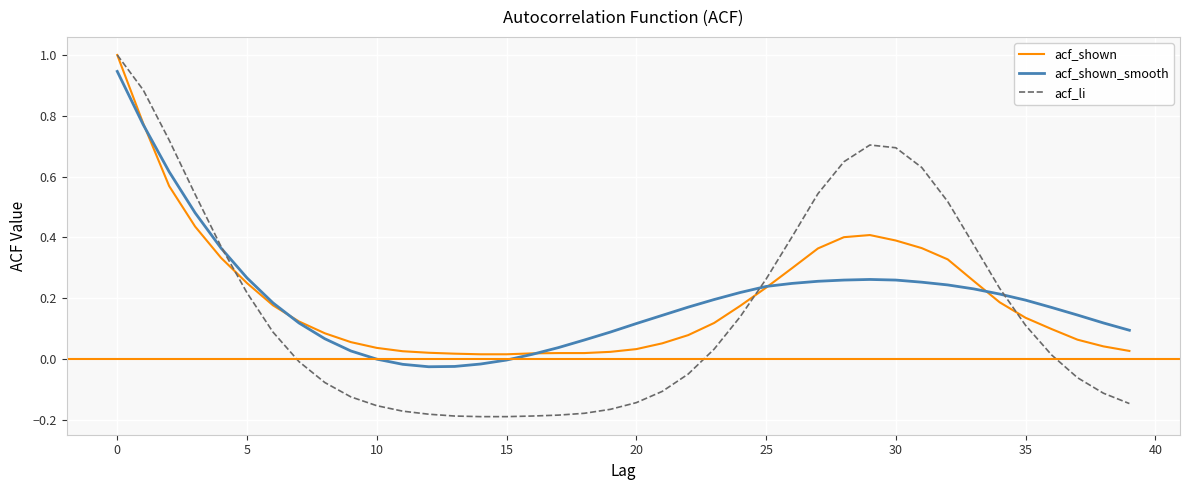

Which series has the widest spread of values?

acf_li